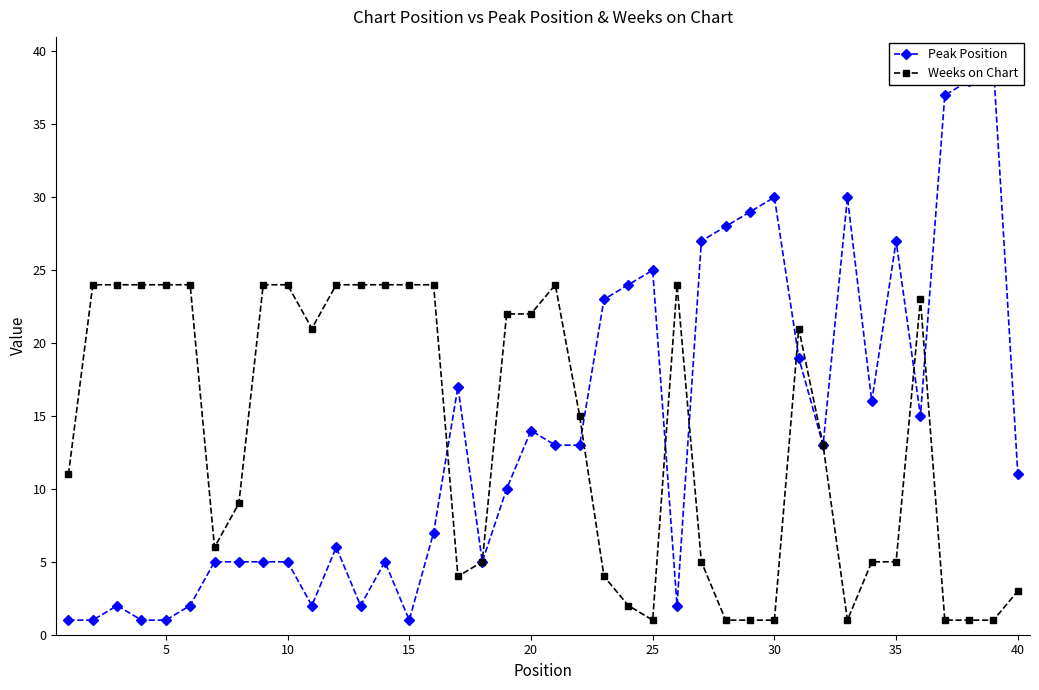

The value of Weeks on Chart at 5 is 24. True or false?

True